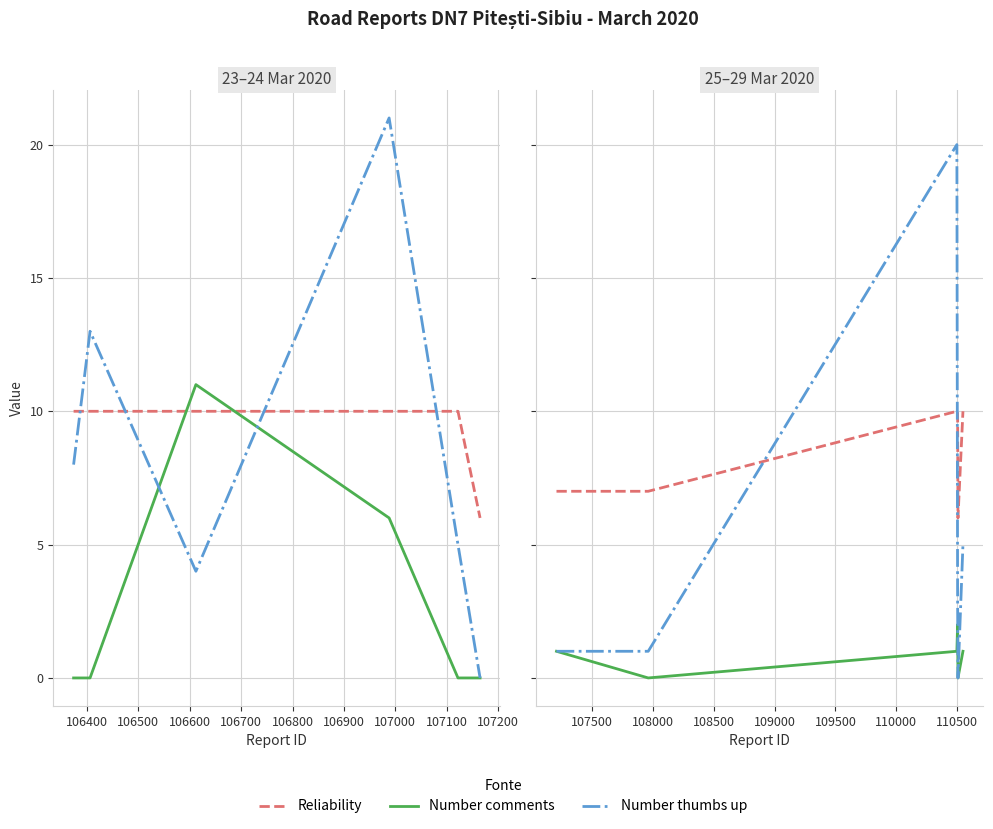

How many Number comments values are between 0 and 1?

5